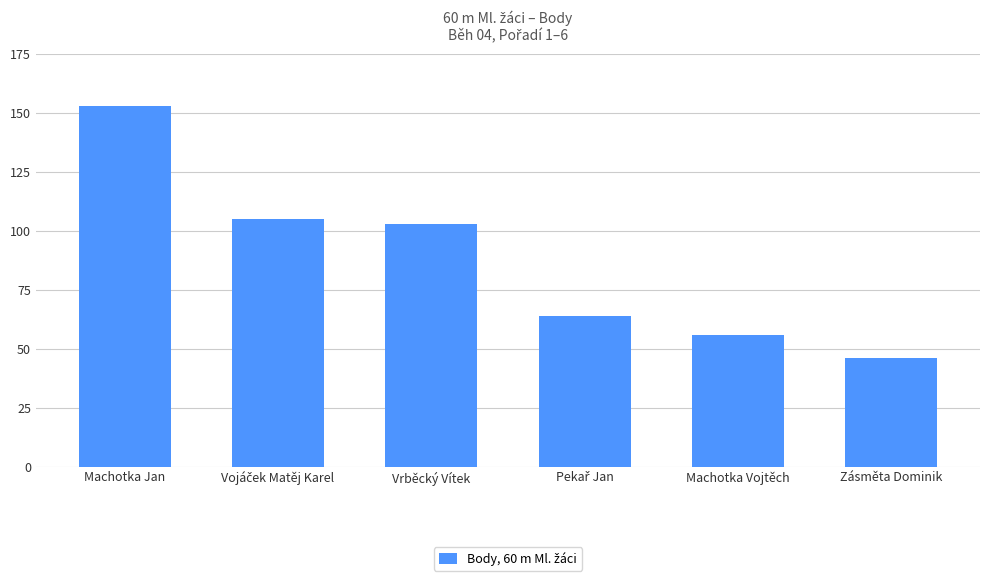

Is it true that the value at Zásměta Dominik is 46?

True